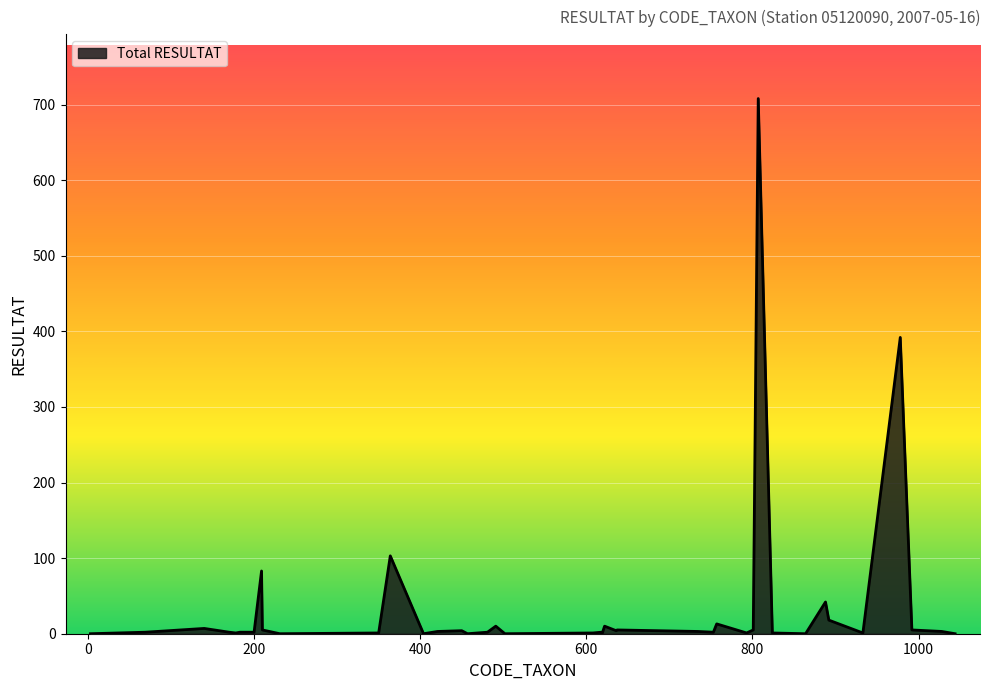

Reading left to right, list all the values displayed in this chart.

0	2	7	2	1	2	2	83	5	0	1	103	0	3	4	0	2	10	0	1	2	0	10	4	5	3	2	13	1	5	708	1	0	42	18	1	392	5	3	0